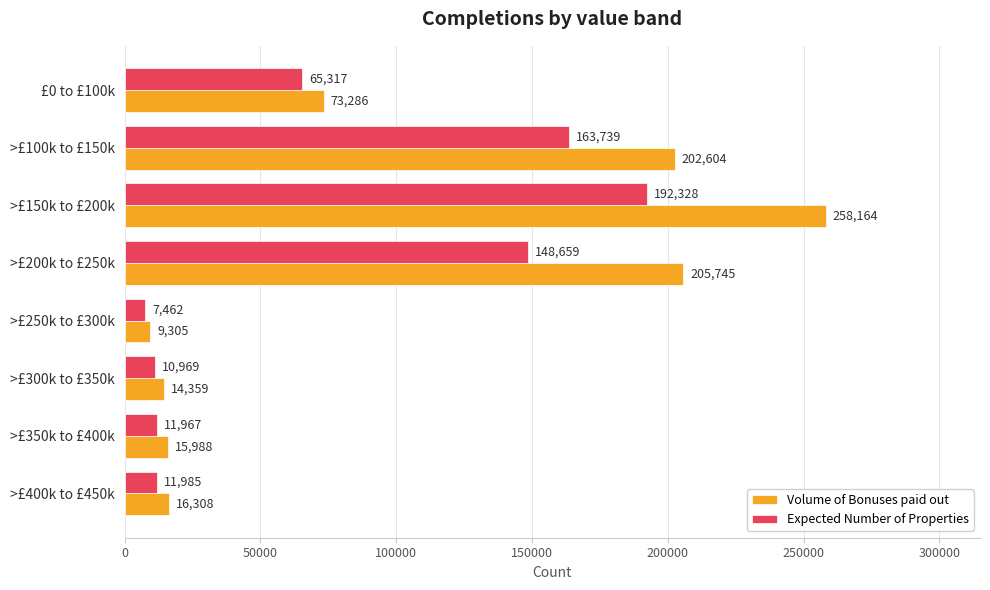

Is it true that Expected Number of Properties equals 65317 at £0 to £100k?

True